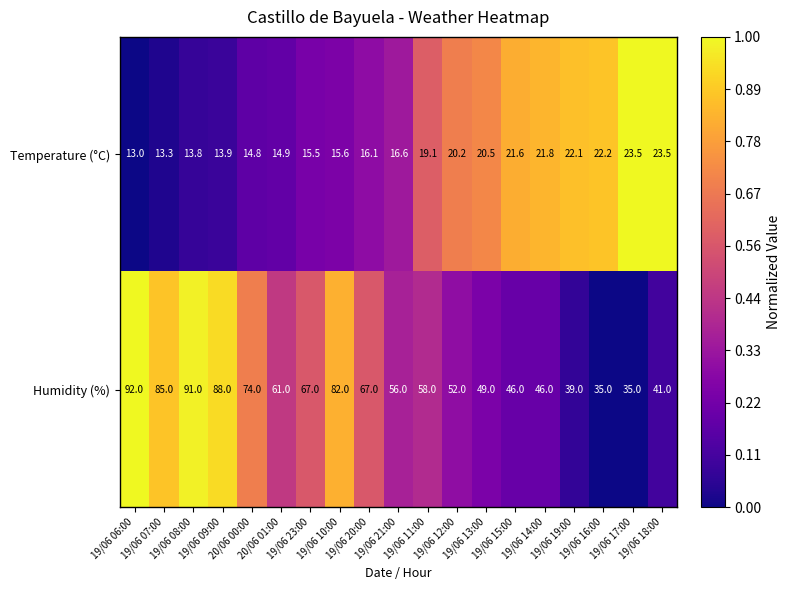

Rank the series by their maximum value, from highest to lowest.

Humidity (%), Temperature (°C)